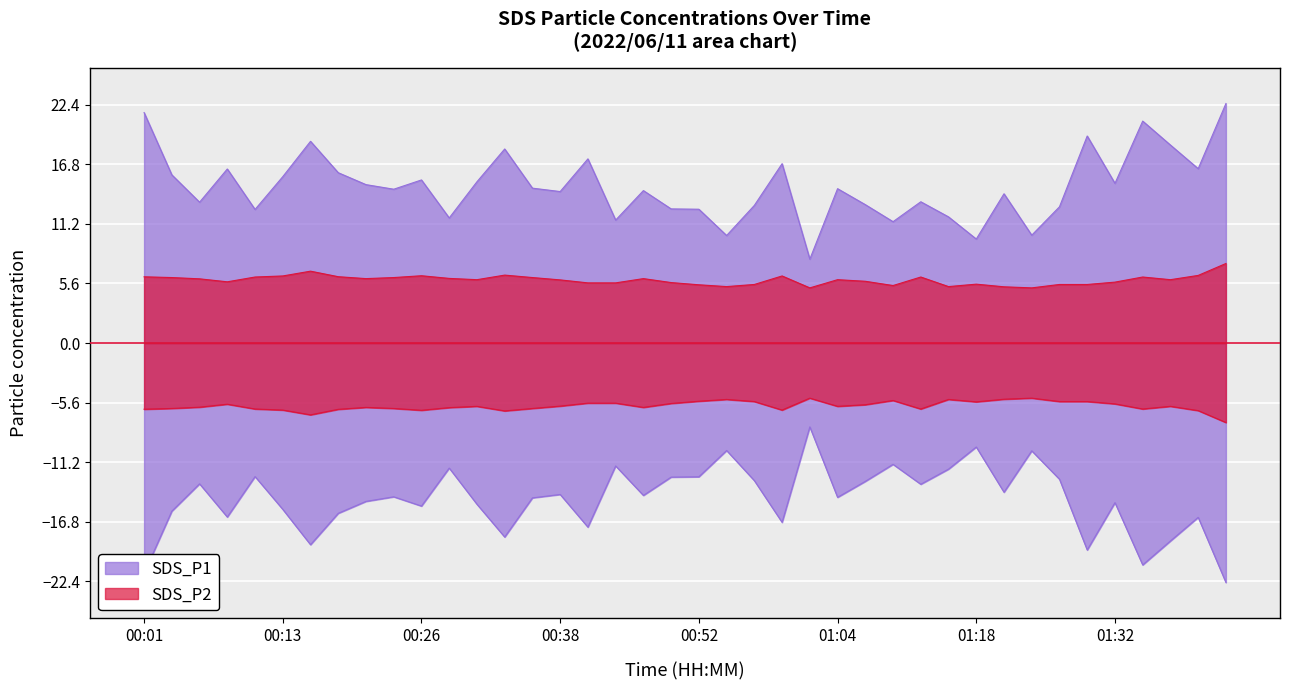

How many lines are shown in the chart?

2